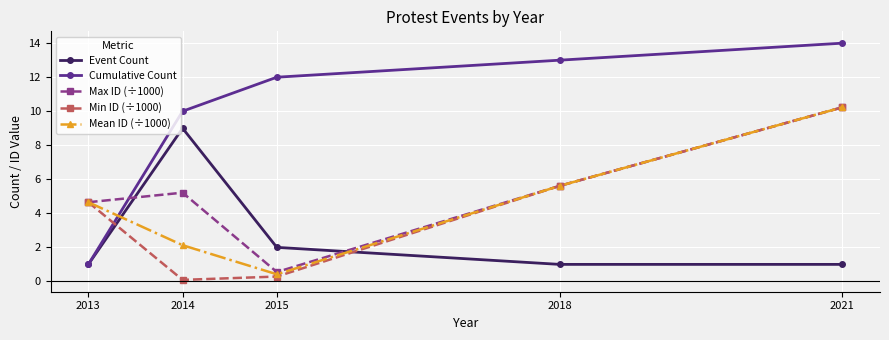

At how many categories does at least one series exceed 7?

4